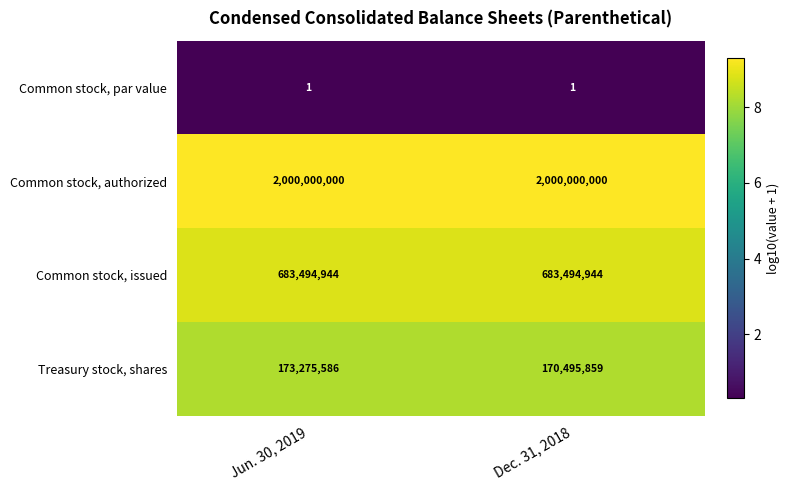

Count the number of data series in this chart.

4